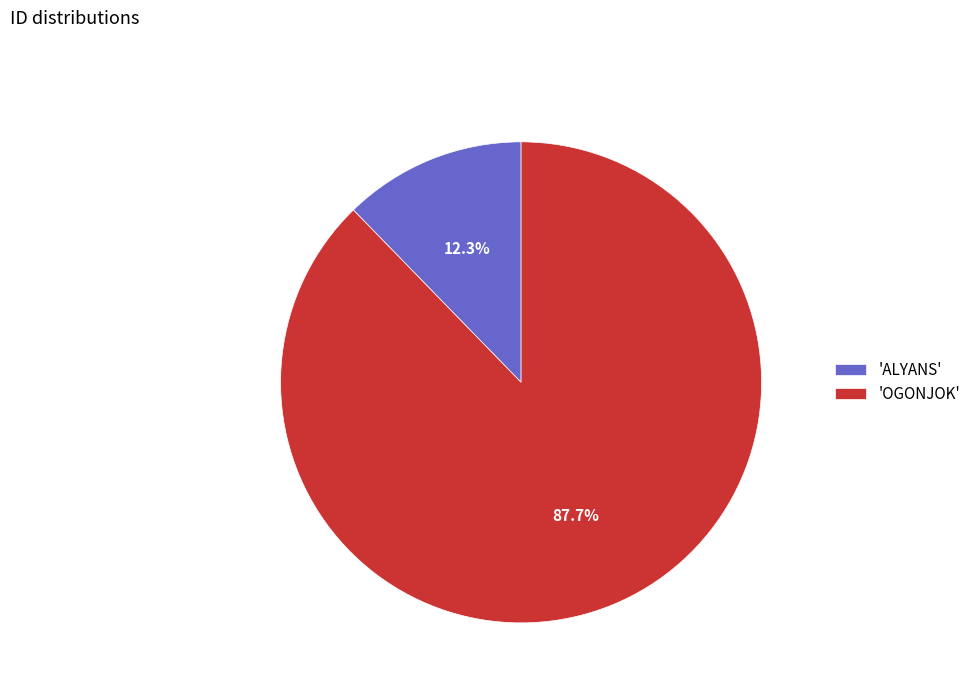

Which category has the smallest portion of the pie?

'ALYANS'